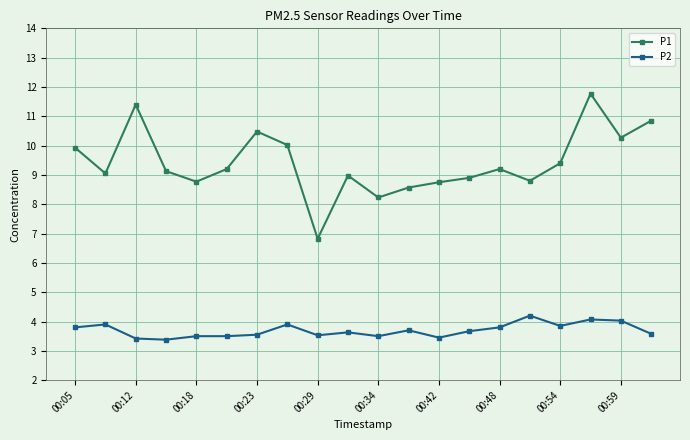

True or false: P1 and P2 intersect in this chart.

False